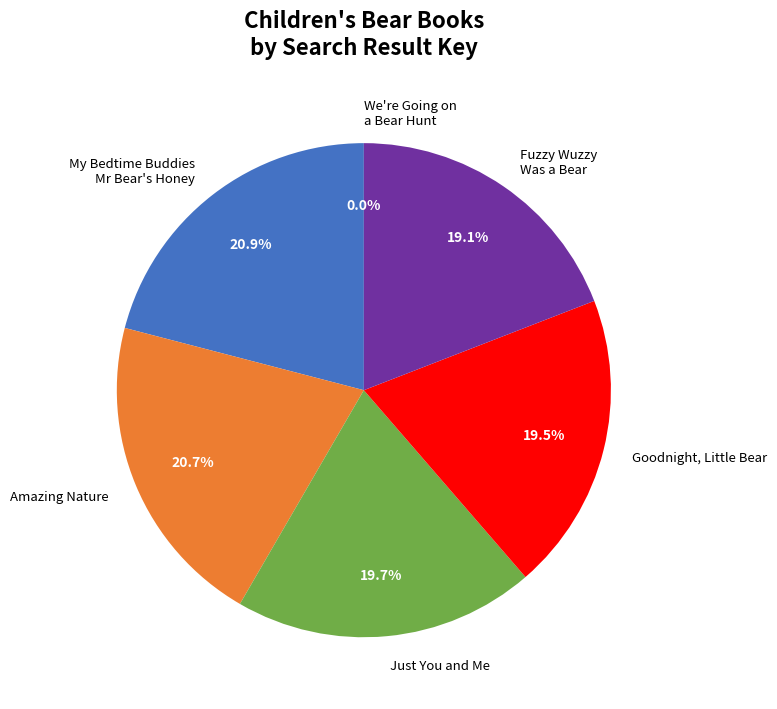

Combined, do My Bedtime Buddies Mr Bear's Honey and Fuzzy Wuzzy Was a Bear account for over 50%?

No